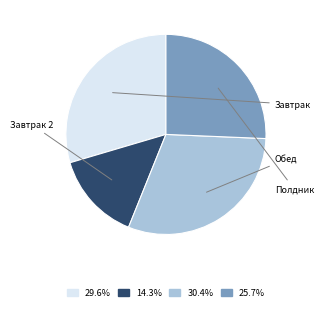

Is there any slice that represents more than half of the pie?

No